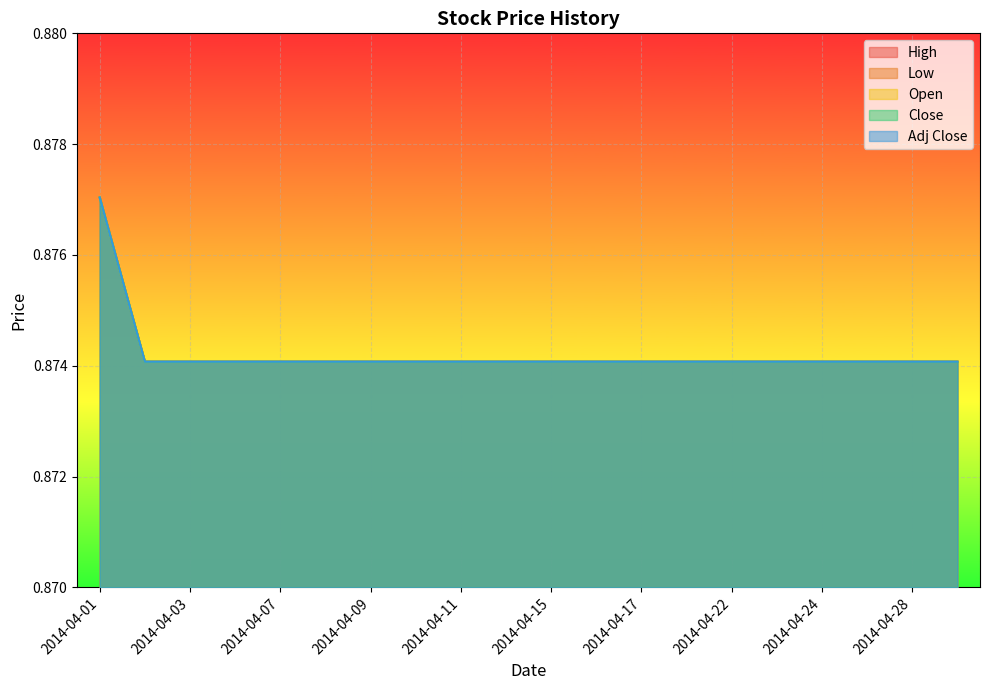

Rank the categories by Open value from lowest to highest.

2014-04-02, 2014-04-03, 2014-04-04, 2014-04-07, 2014-04-08, 2014-04-09, 2014-04-10, 2014-04-11, 2014-04-14, 2014-04-15, 2014-04-16, 2014-04-17, 2014-04-21, 2014-04-22, 2014-04-23, 2014-04-24, 2014-04-25, 2014-04-28, 2014-04-29, 2014-04-01